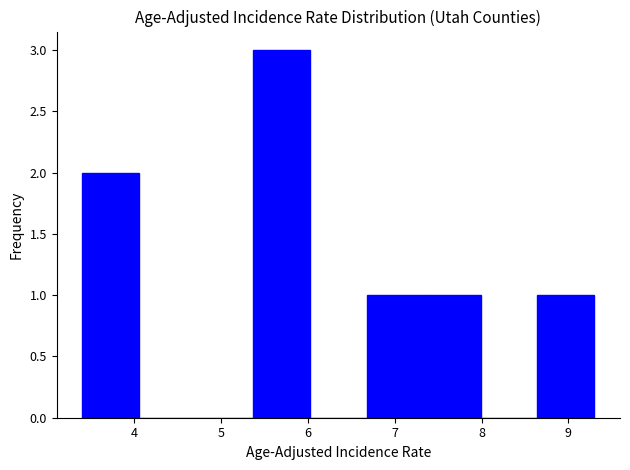

Which range on the x-axis has the tallest bar?

5.4 to 6.0